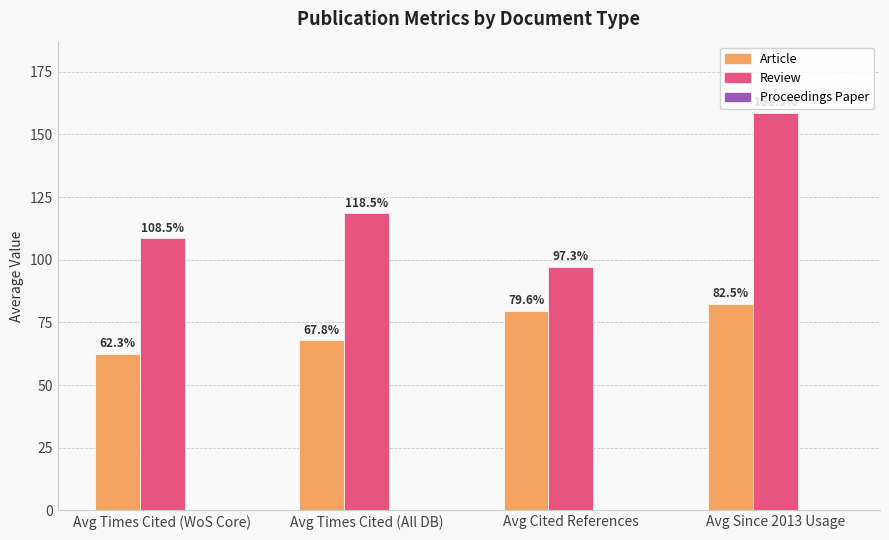

How many data points in Article are above 79?

2